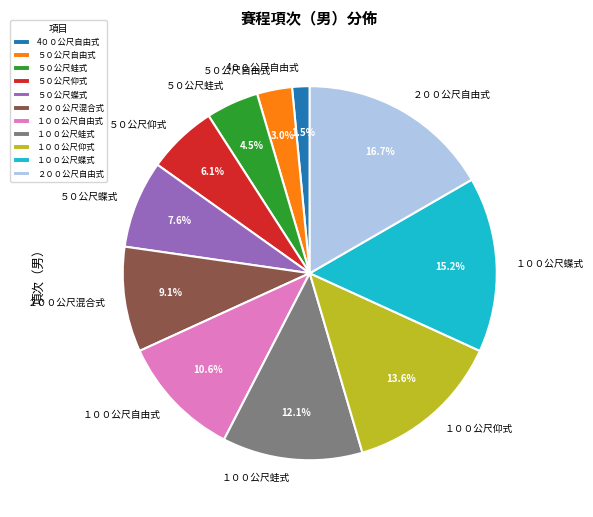

Is there any slice that represents more than half of the pie?

No